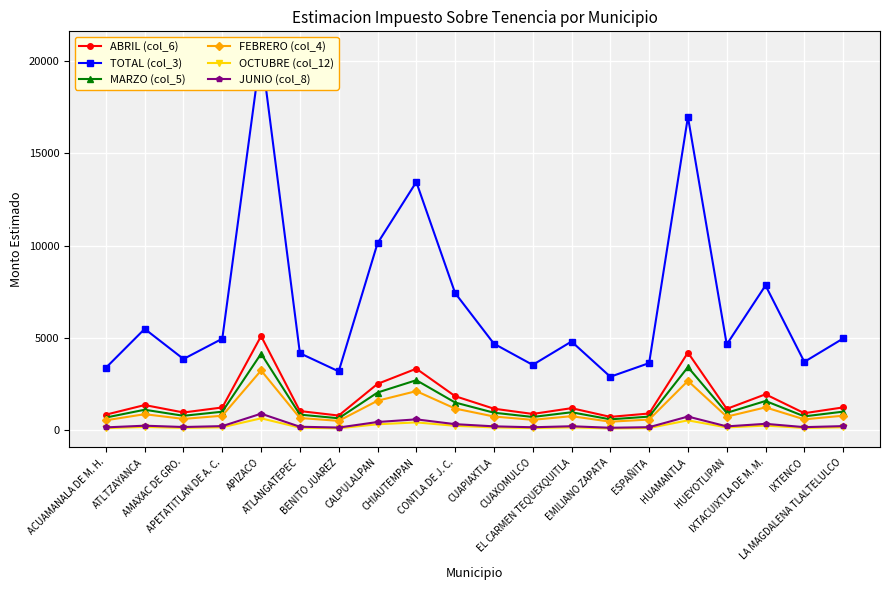

True or false: MARZO (col_5) has a value of 1698 at APIZACO.

False